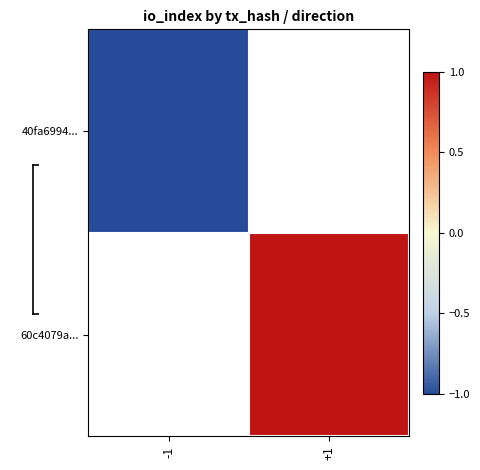

How many series are shown in this chart?

2